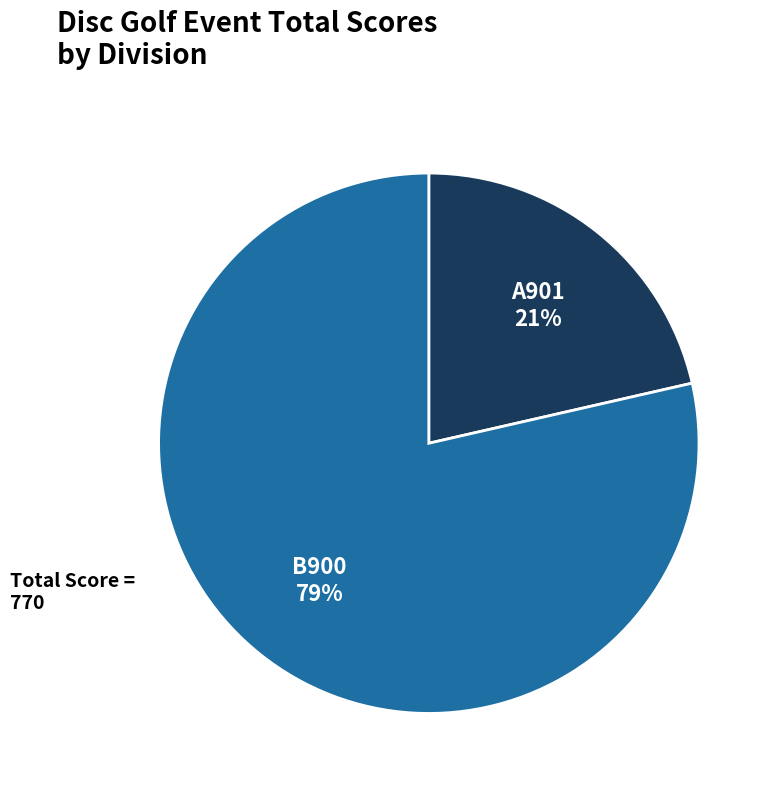

To the nearest percent, what is the average slice percentage?

50%